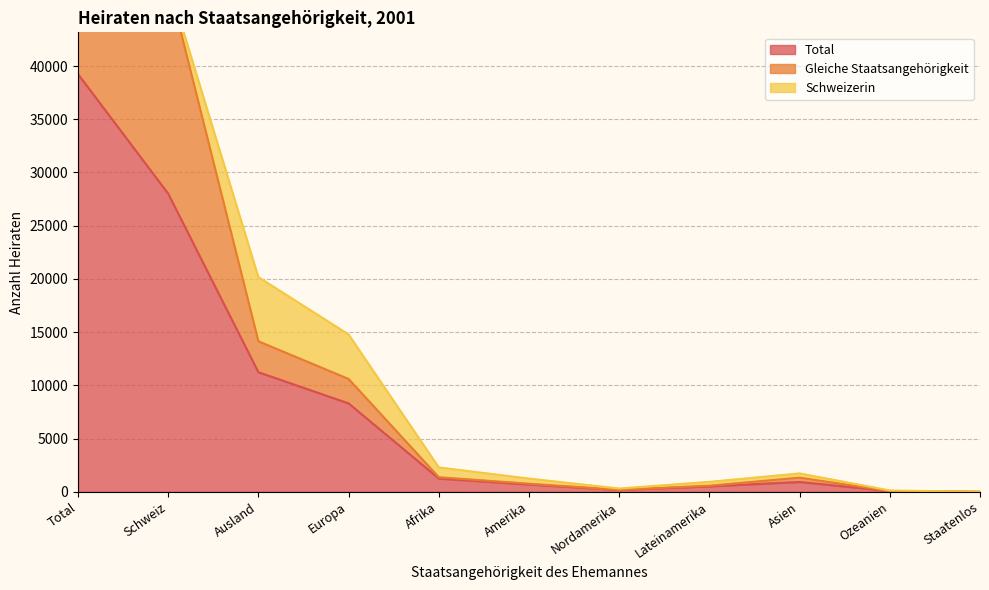

What is the difference between the Gleiche Staatsangehörigkeit values at Staatenlos and Amerika?

758